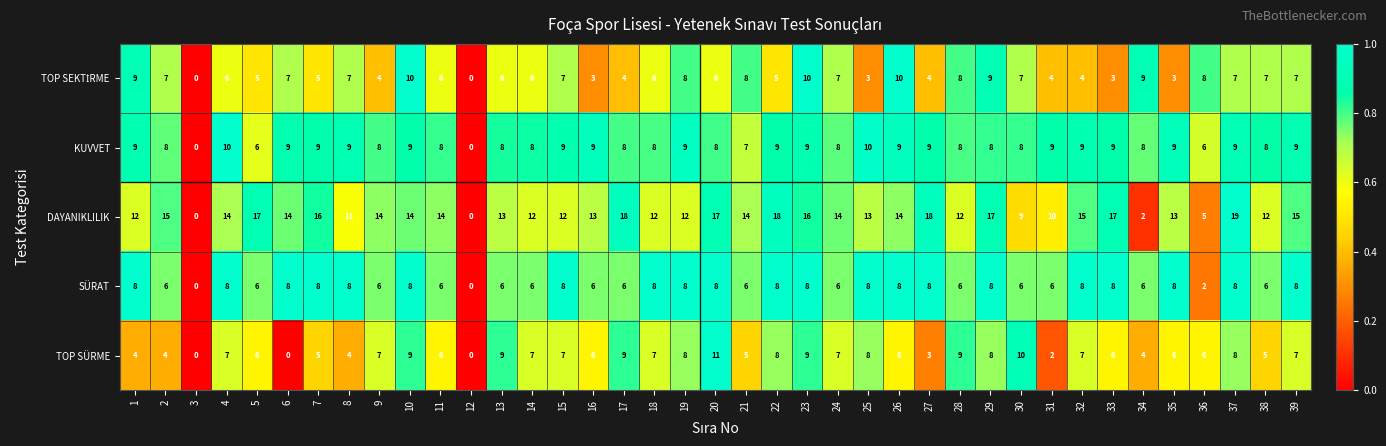

The value of DAYANIKLILIK at 9 is 4. True or false?

False